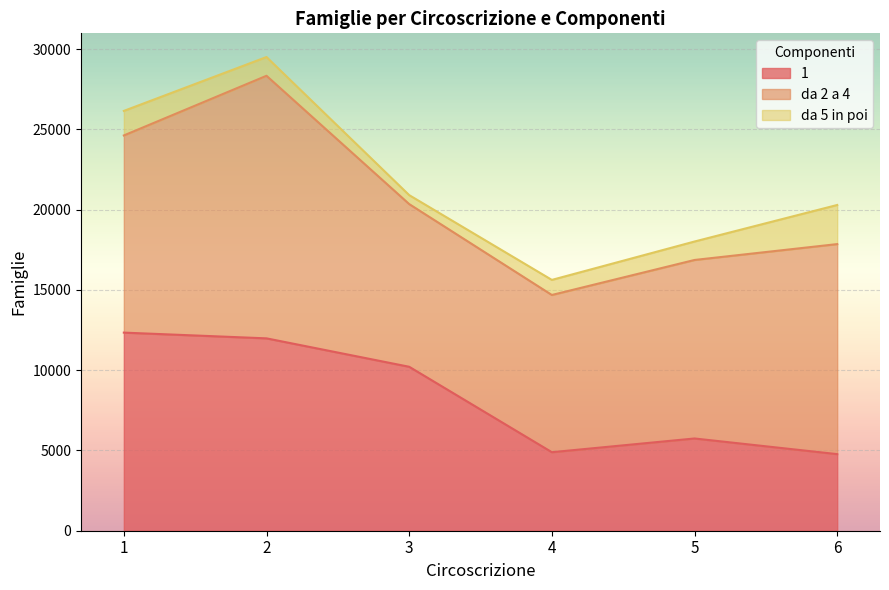

What is the value of the da 5 in poi point at the 3rd from the left?

558